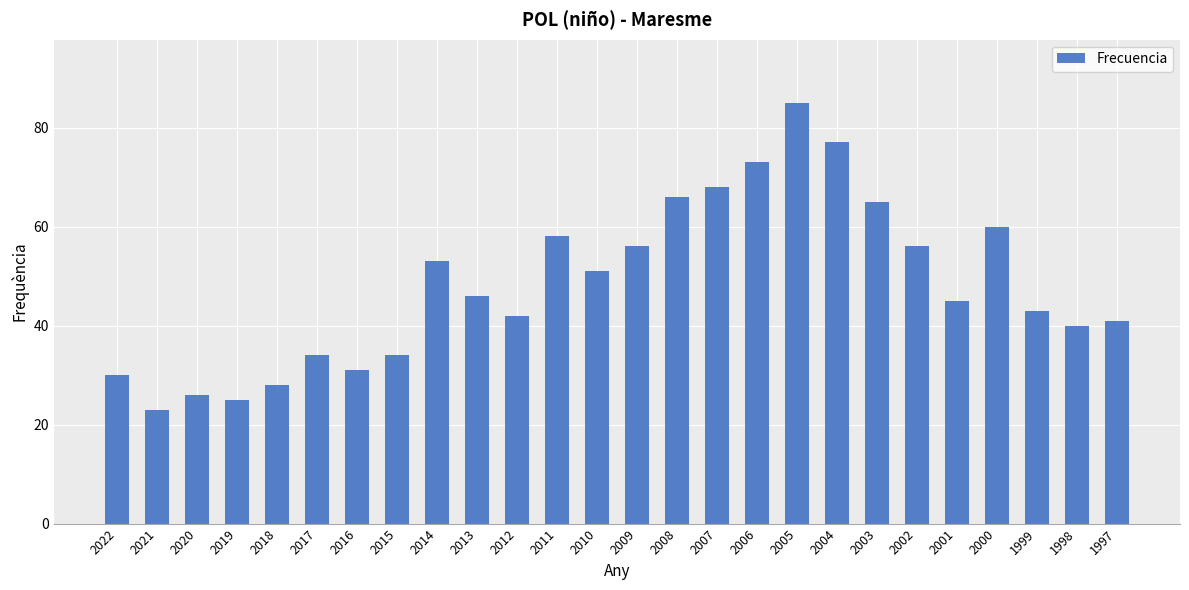

Between 2009 and 2019, which is larger?

2009